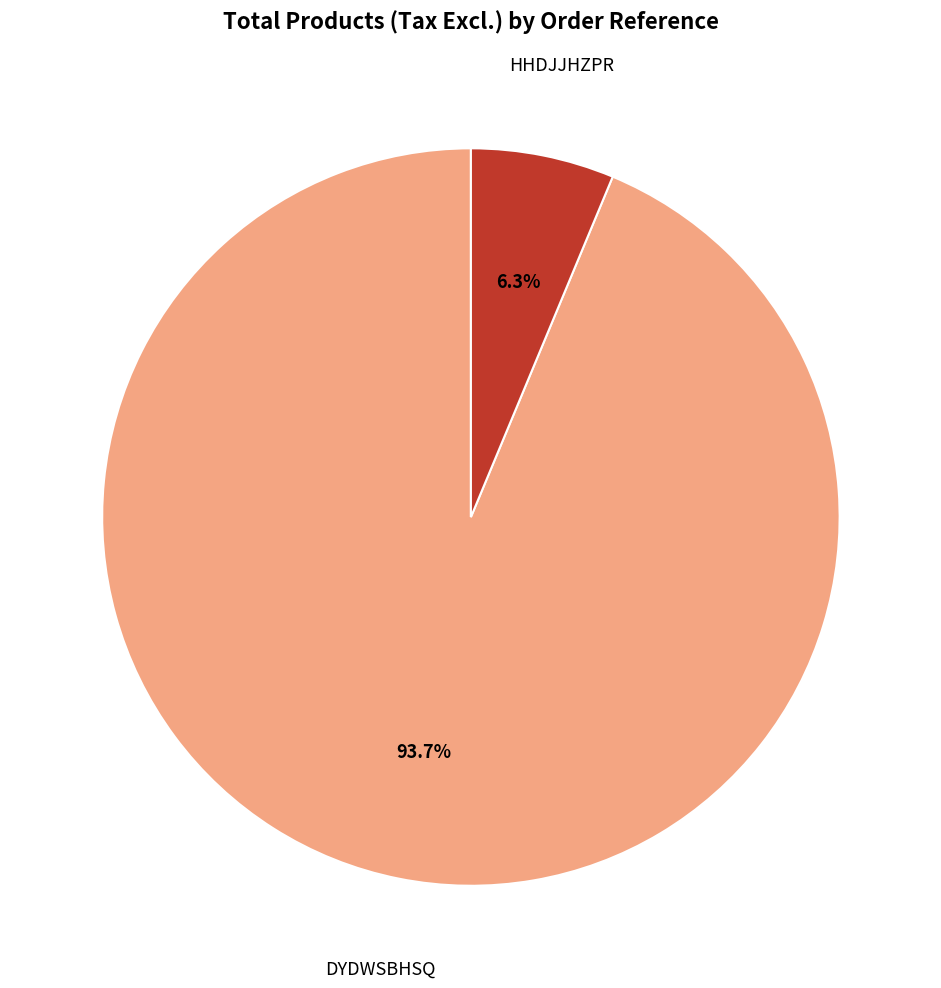

Does any single category account for the majority?

Yes